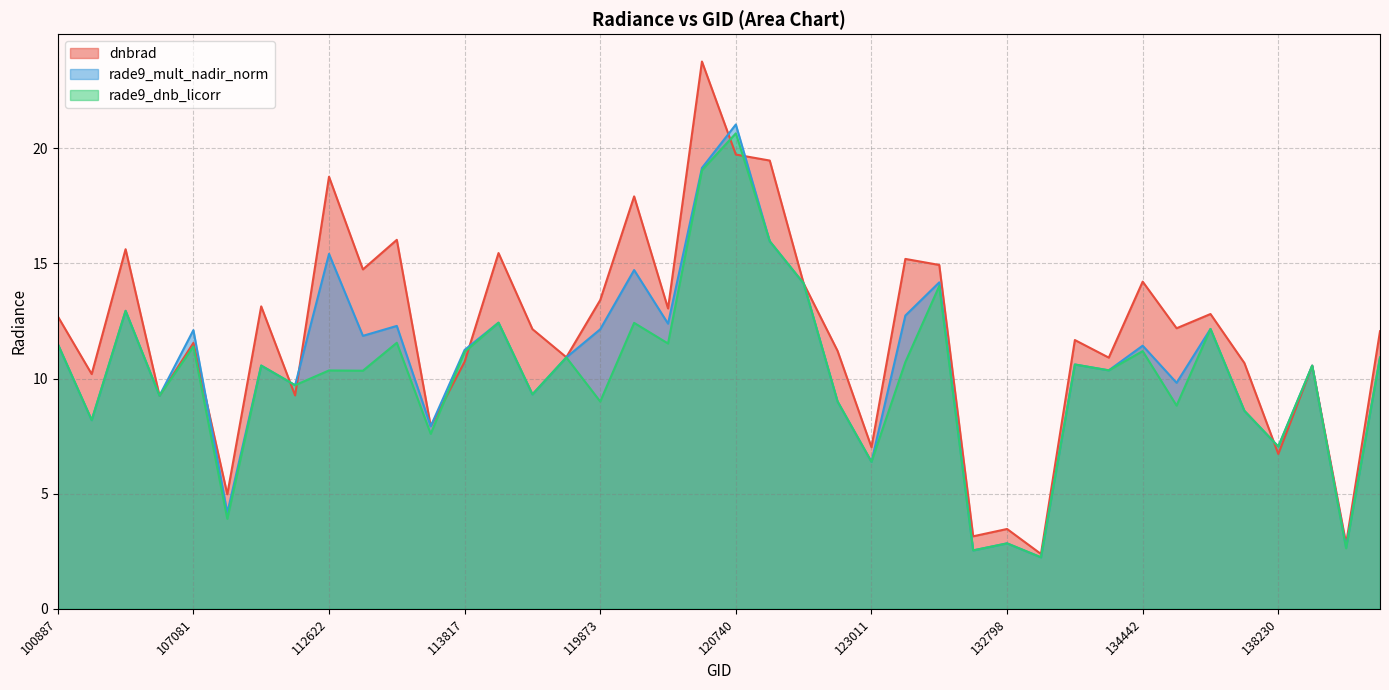

In dnbrad, how many points are lower than both neighbors (excluding endpoints)?

15